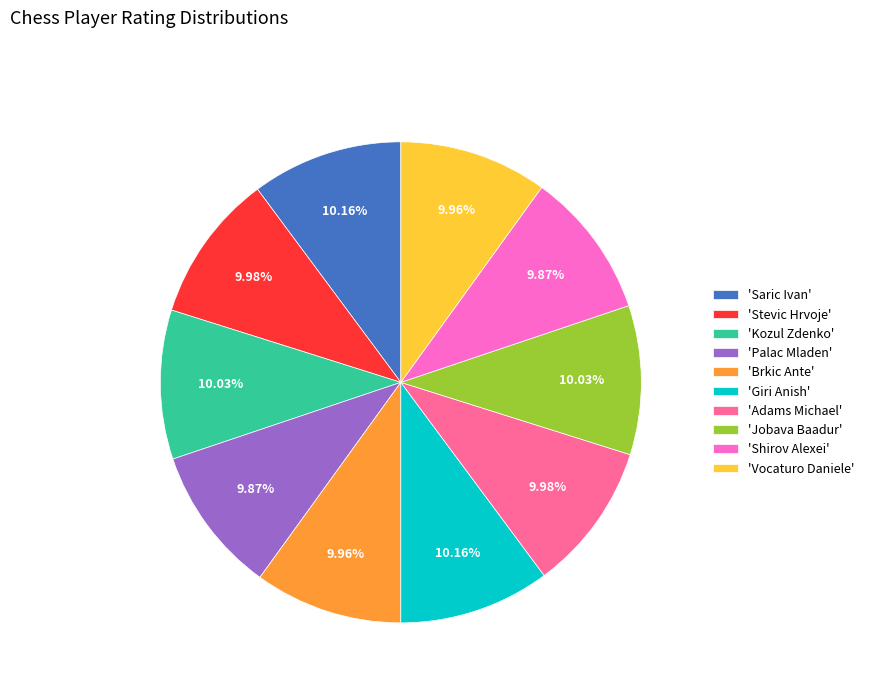

Do 'Vocaturo Daniele' and 'Giri Anish' together represent more than half of the pie?

No